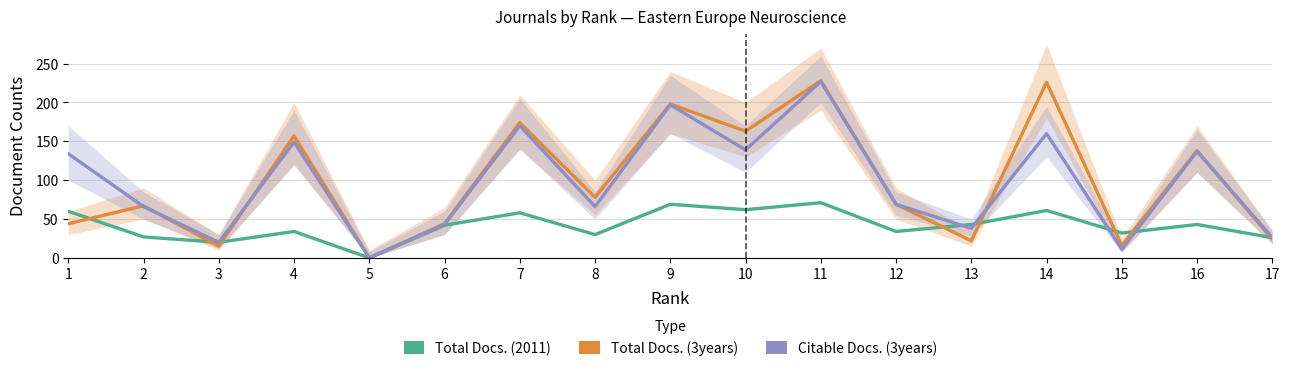

The Citable Docs. (3years) series shows 62 at 7. True or false?

False